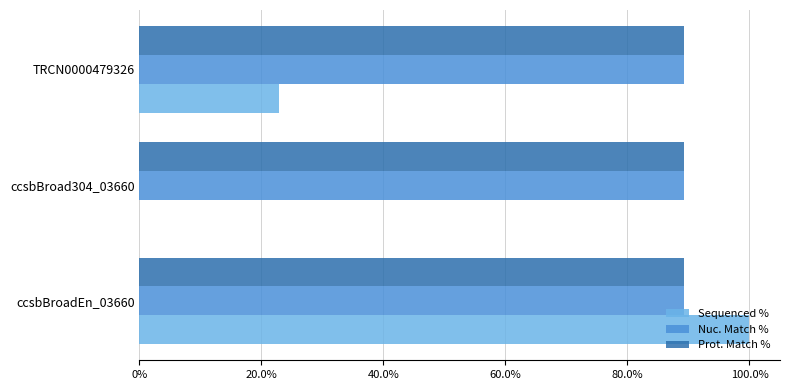

Count the number of data series in this chart.

3